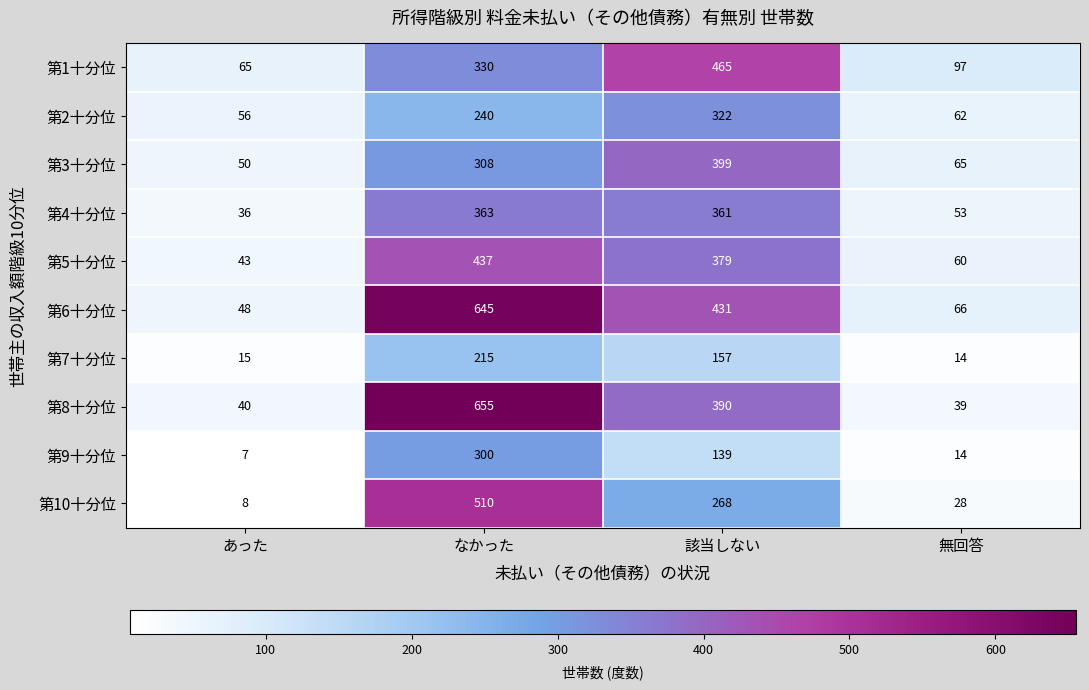

What value does the 第1十分位 series have at なかった?

330